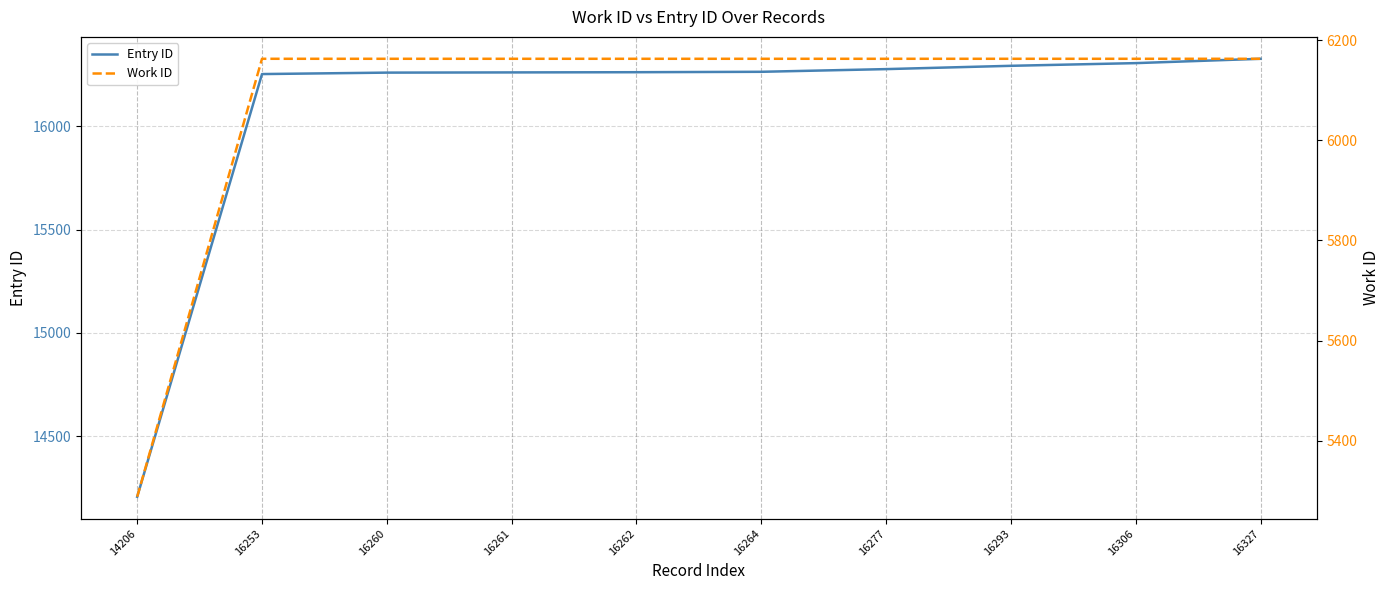

At which label is Entry ID closest to 15266?

16253